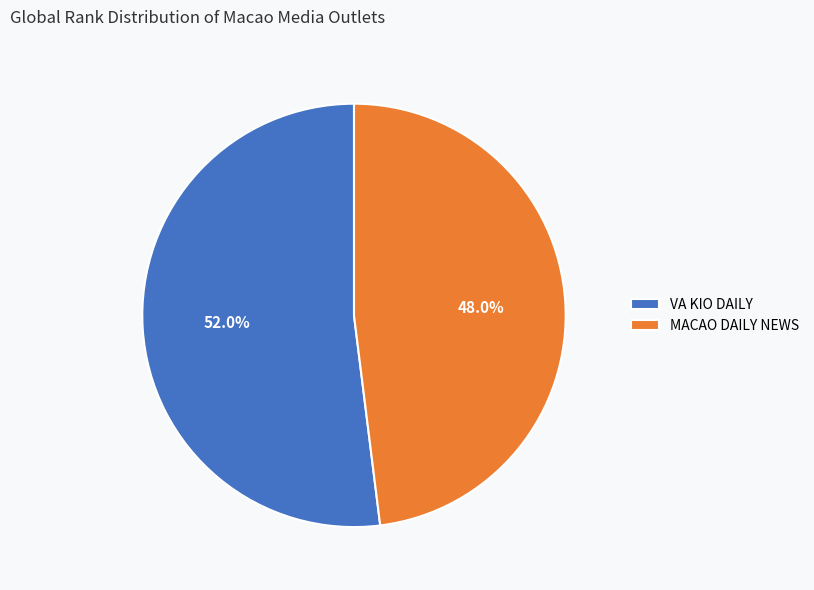

Between VA KIO DAILY and MACAO DAILY NEWS, which is larger?

VA KIO DAILY